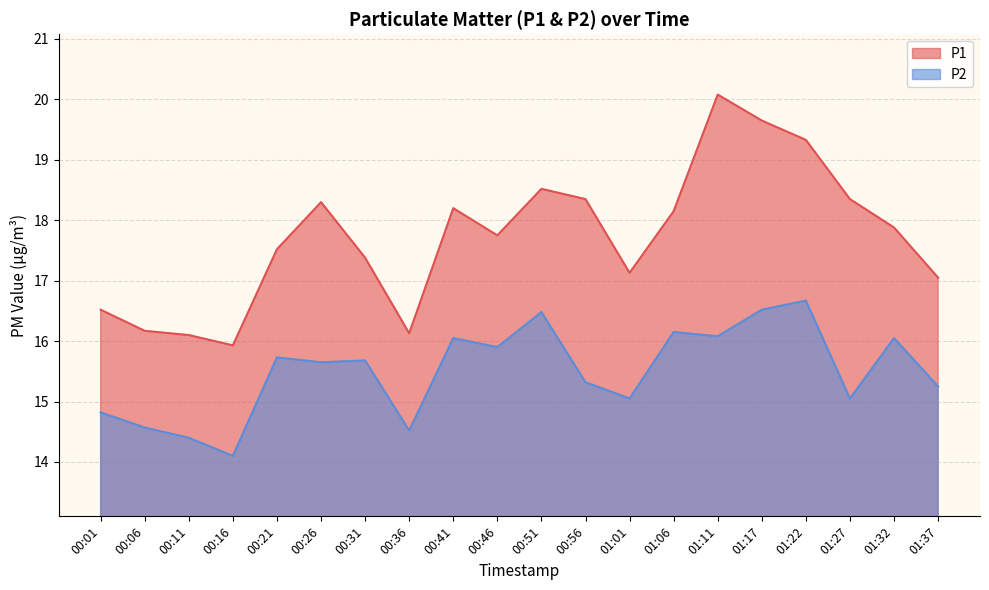

Rank the series by their average value, from lowest to highest.

P2, P1